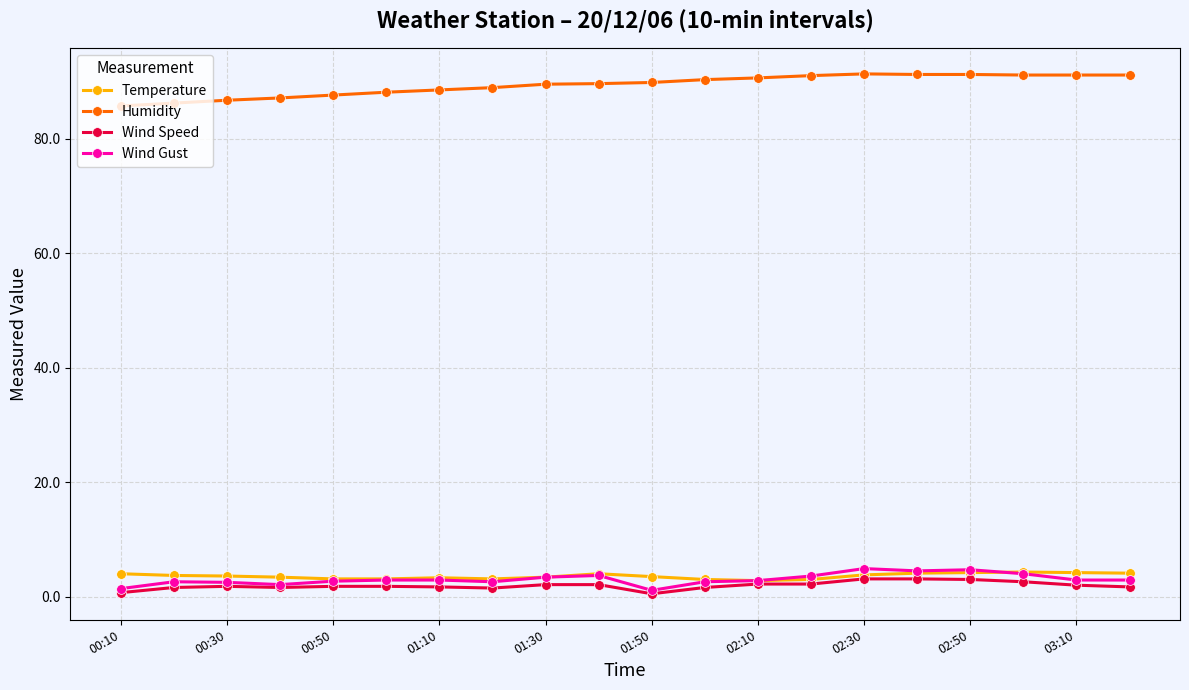

What are all the series names shown in the legend?

Temperature, Humidity, Wind Speed, Wind Gust